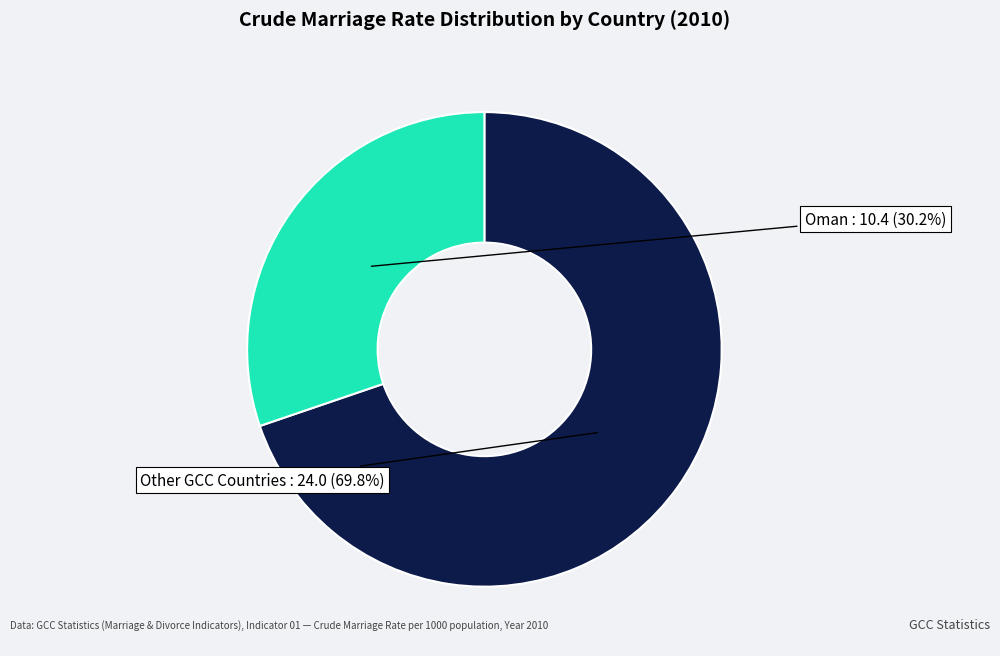

Is there a majority slice in this chart?

Yes